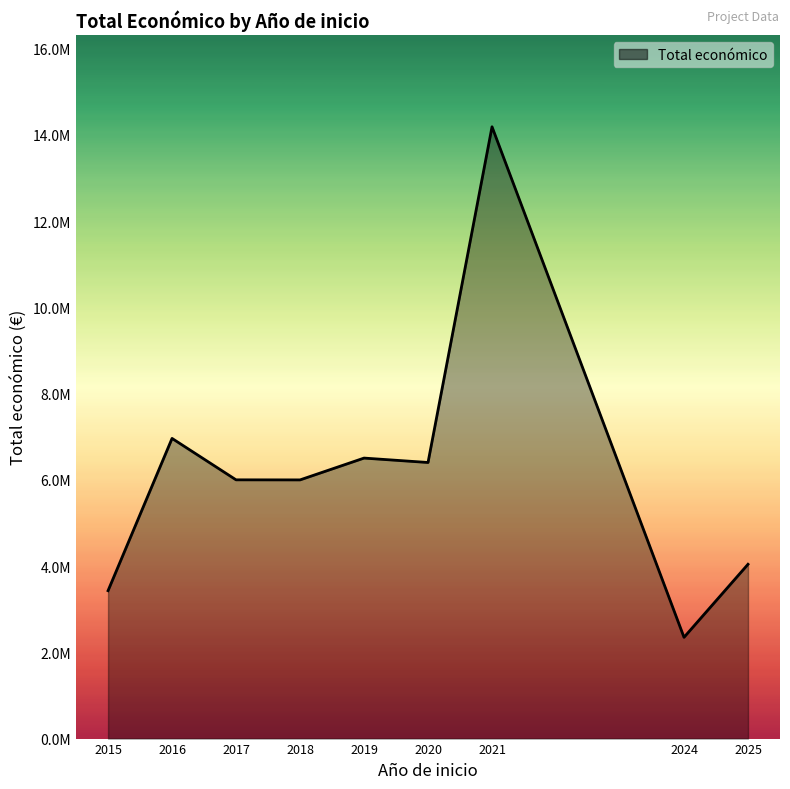

Does the chart have visible grid lines?

No